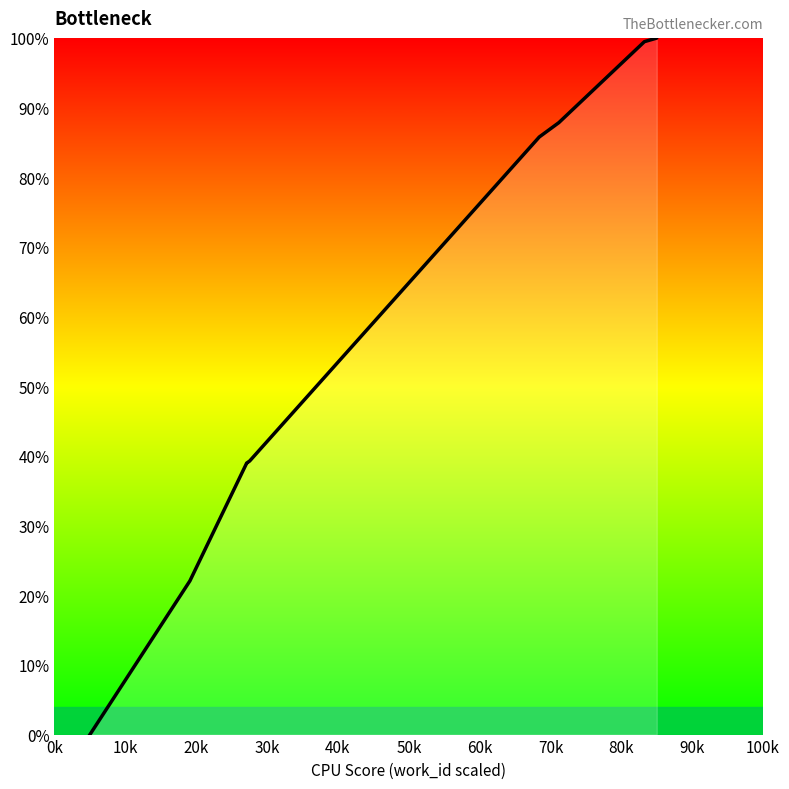

How many series are shown in this chart?

1